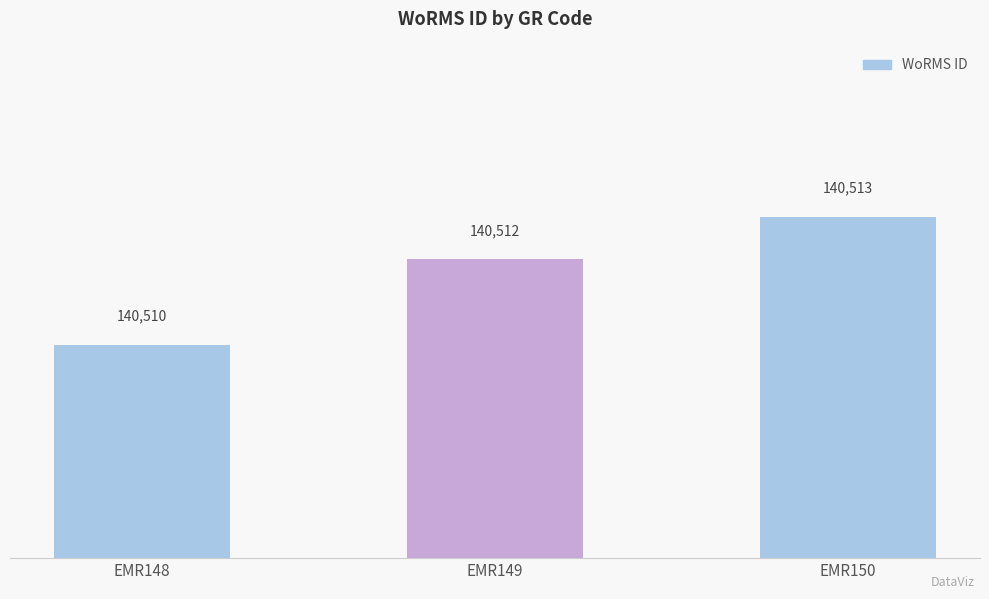

Does the chart contain any negative values?

No